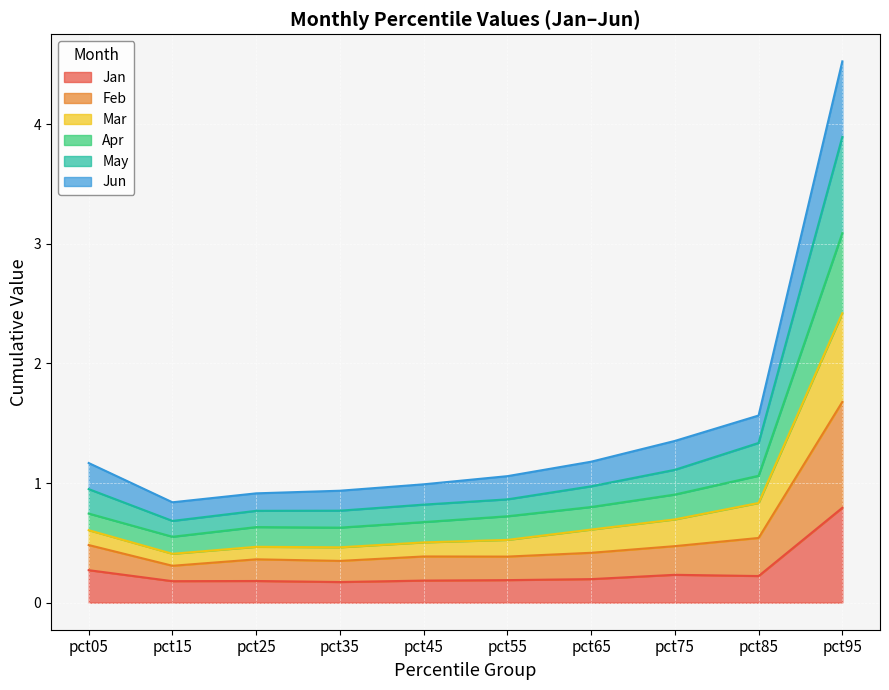

What is the sum of all Mar values?

7.5